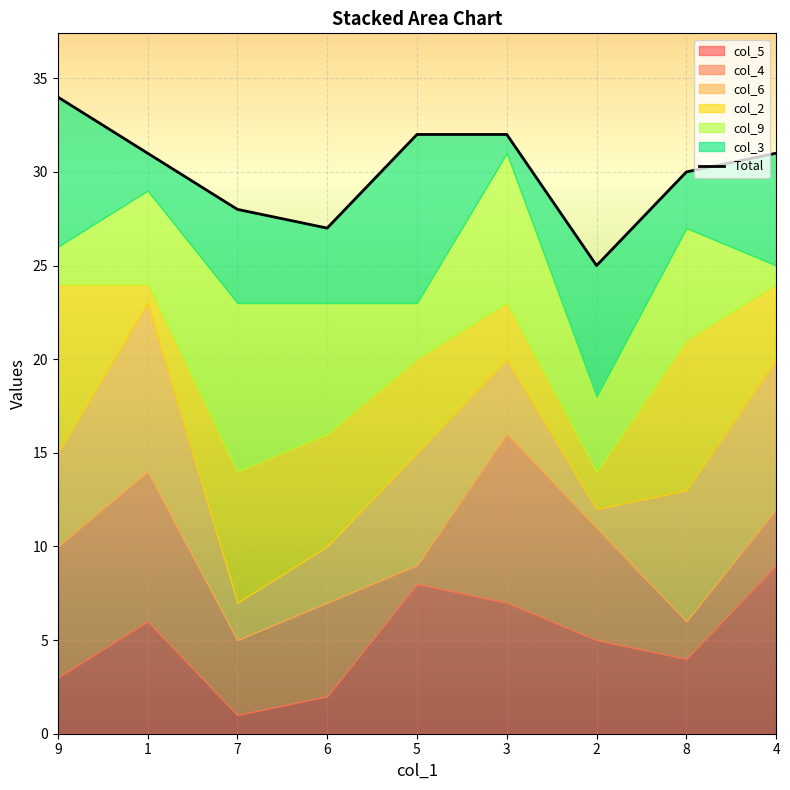

The chart shows a value of 40 at 1. True or false?

False